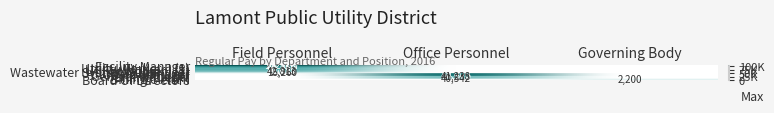

Between Governing Body and Office Personnel, which is larger?

Office Personnel